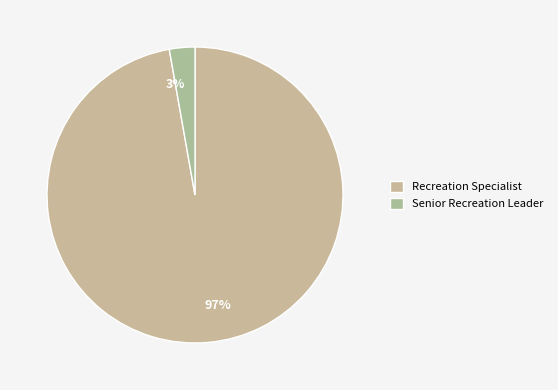

Rank the categories by value from lowest to highest.

Senior Recreation Leader, Recreation Specialist